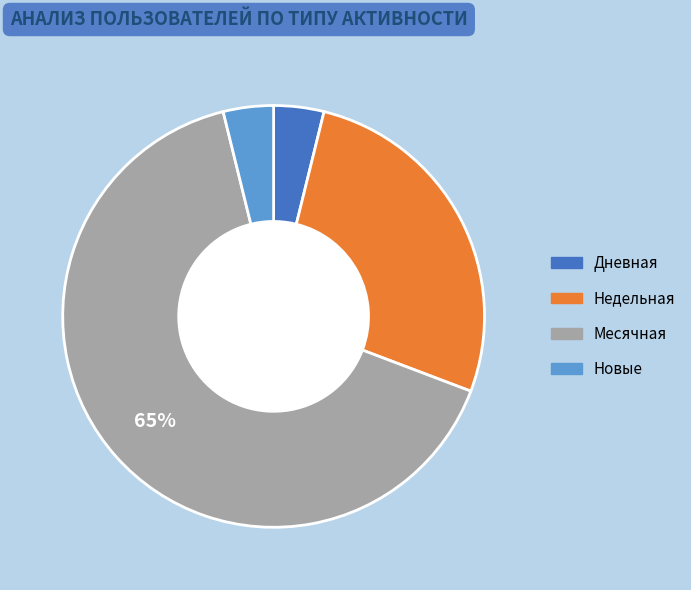

Count the number of slices in the pie.

4